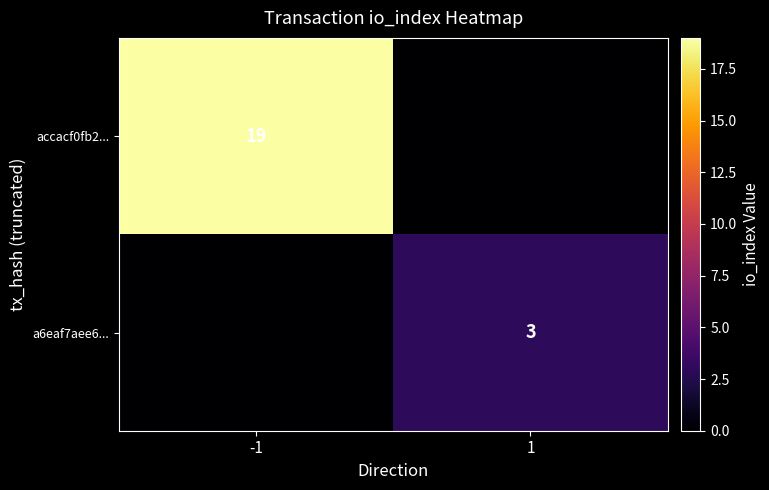

Is it true that a6eaf7aee6... equals 3 at 1?

True